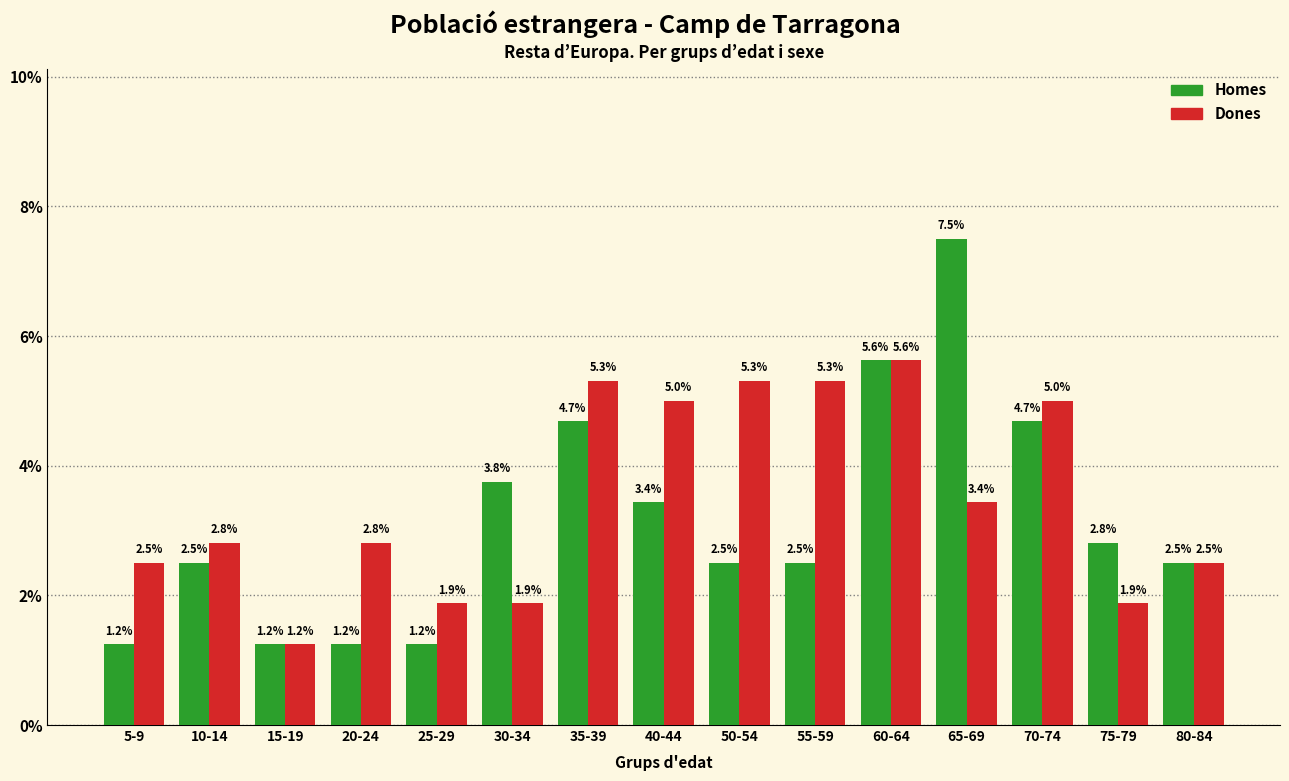

Rank the series at 5-9 from lowest to highest value.

Homes, Dones